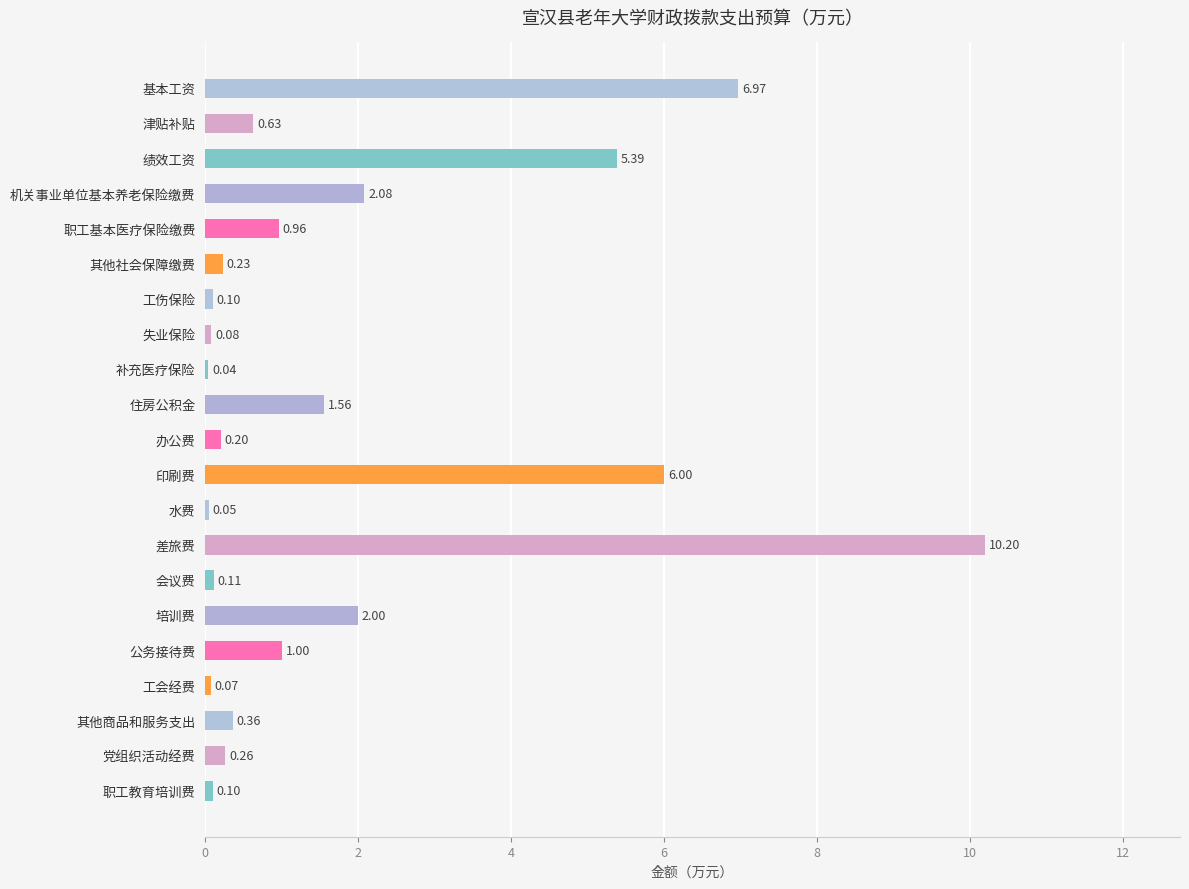

What is the label of the 14th bar from the bottom?

失业保险